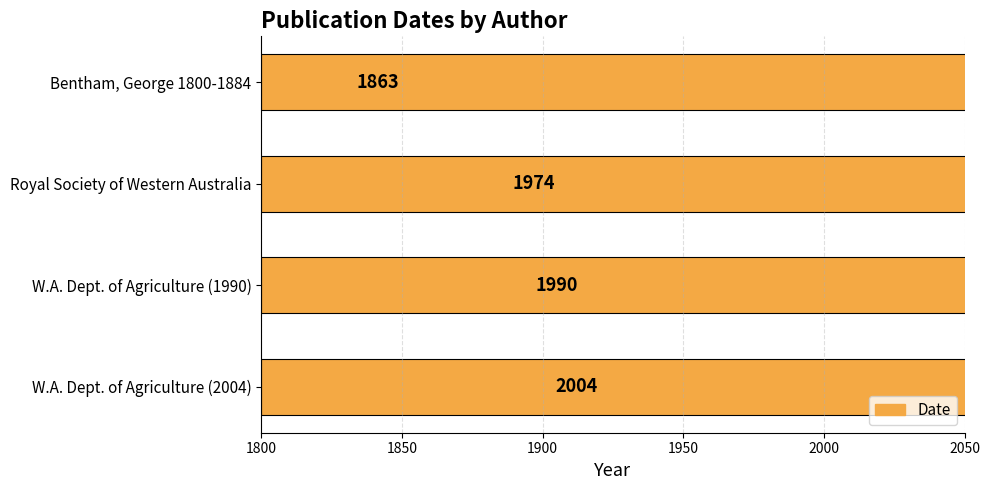

What is the difference between the values at W.A. Dept. of Agriculture (1990) and Bentham, George 1800-1884?

127